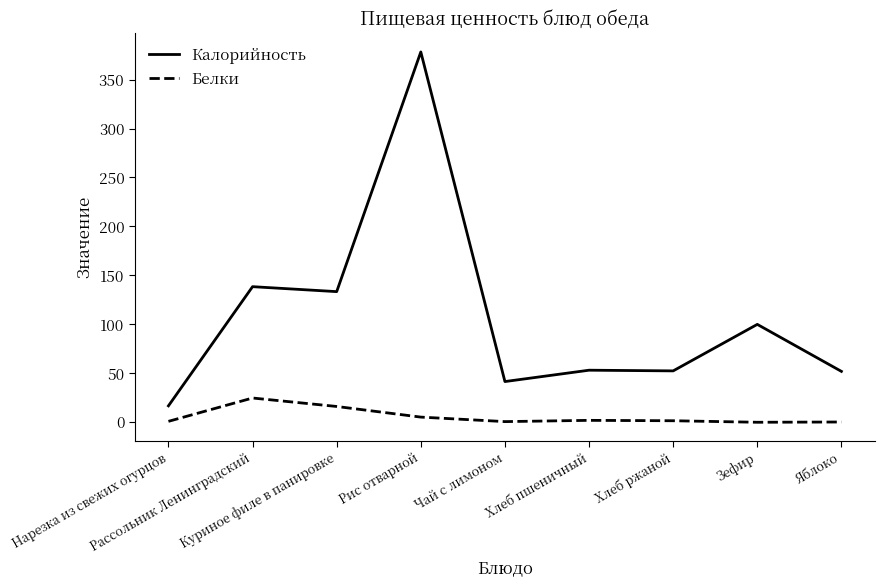

True or false: Калорийность and Белки intersect in this chart.

False